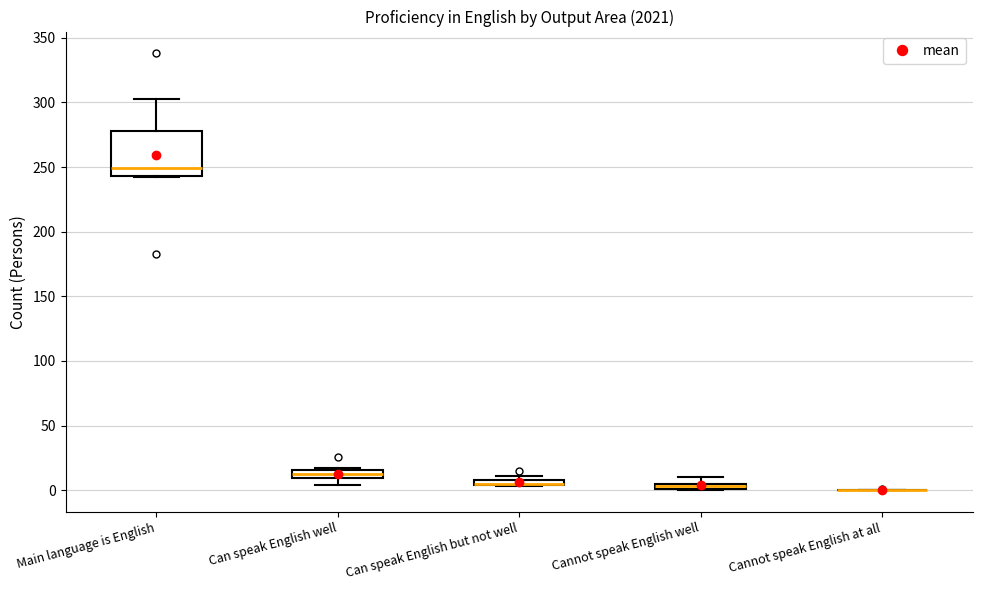

Which box is the tallest, from its lower edge to its upper edge?

Main language is English